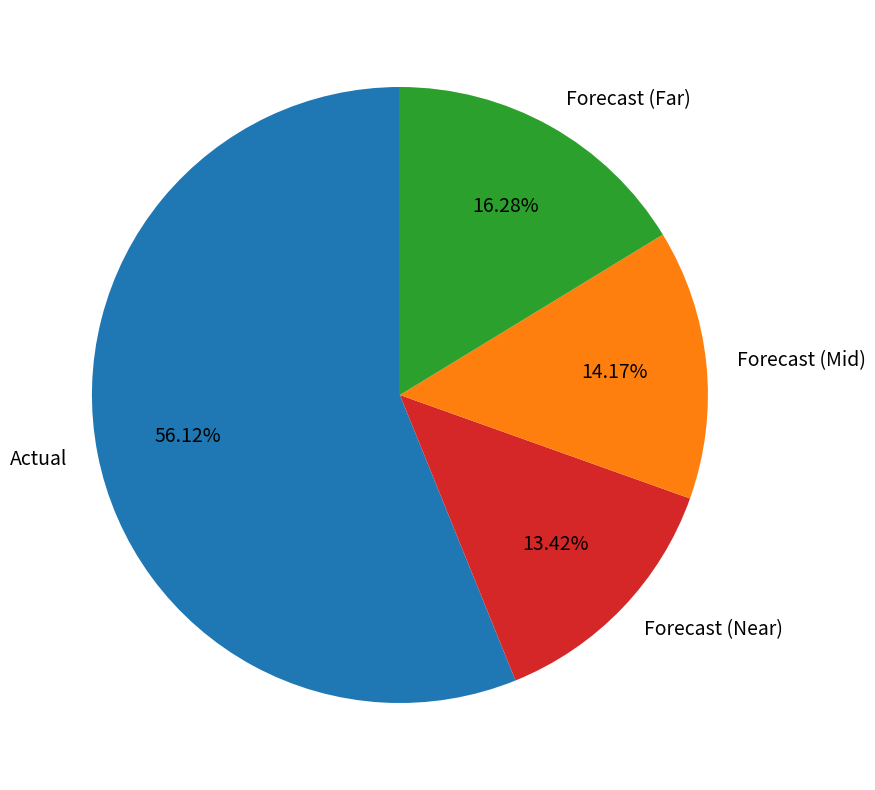

Do Forecast (Mid) and Actual together represent more than half of the pie?

Yes